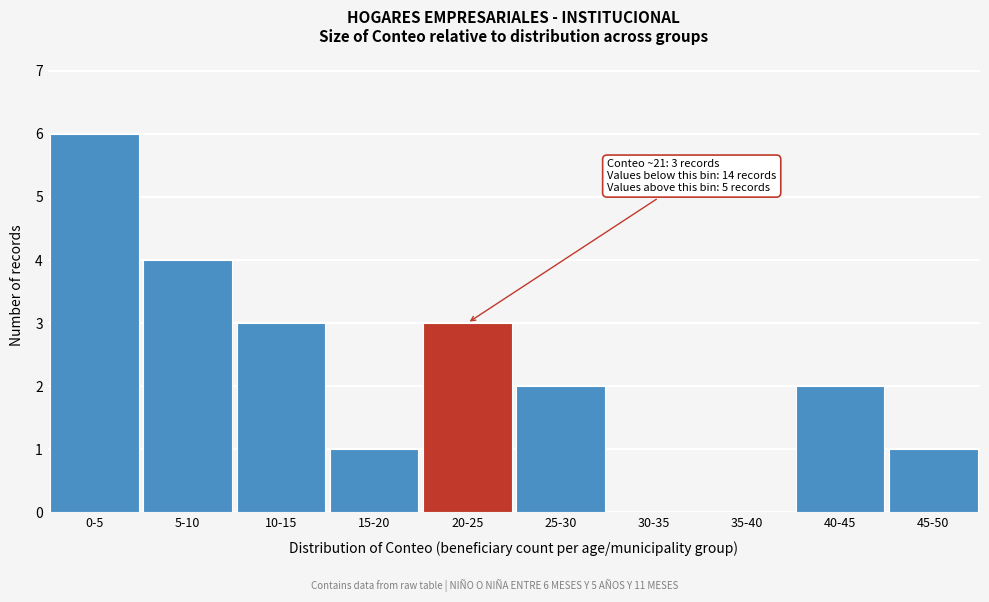

Reading left to right, extract all data points from this chart.

0-5=6	5-10=4	10-15=3	15-20=1	20-25=3	25-30=2	30-35=0	35-40=0	40-45=2	45-50=1